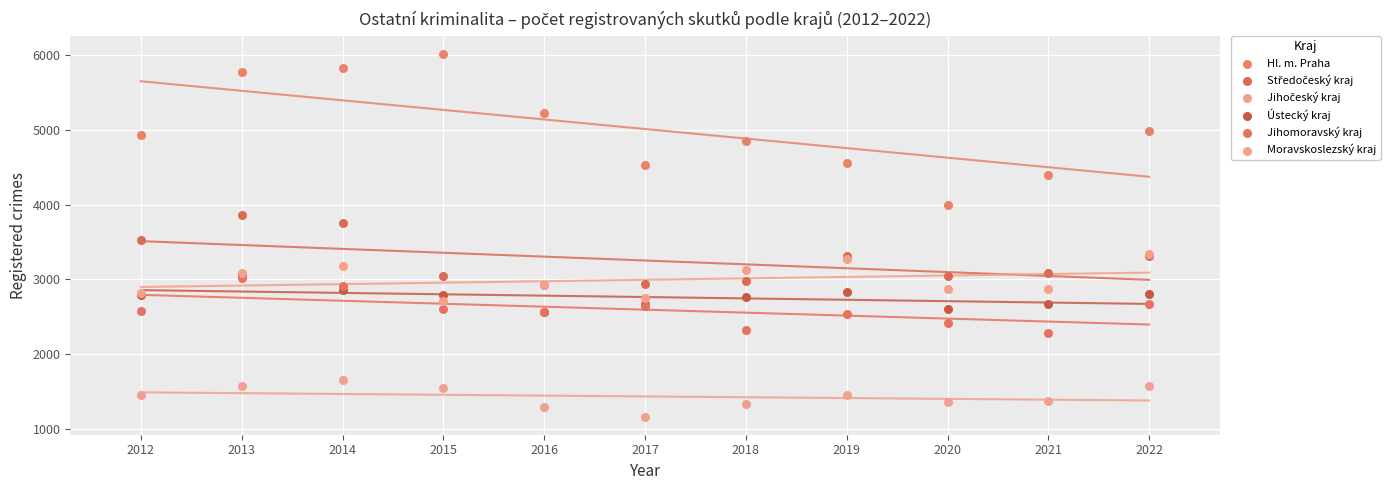

Across all series, what Y value is closest to 3588?

3526